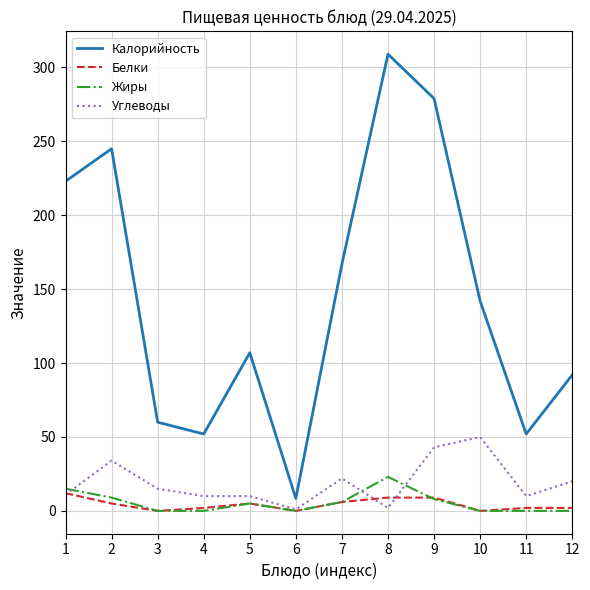

The value of Калорийность at 9 is 432.5. True or false?

False